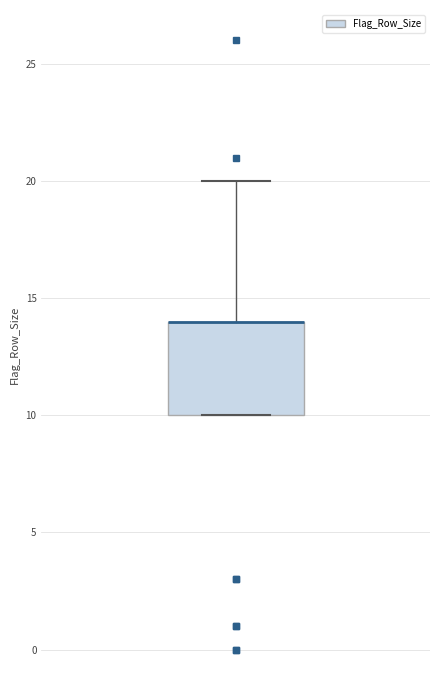

Read this box plot against the y-axis: the position of the median line, the range covered by the box, and the ends of both whiskers. The values are not printed on the chart, so give them approximately, as read against the axis.

median 14 (drawn on the box's upper edge), box 10 to 14, whiskers 10 to 20